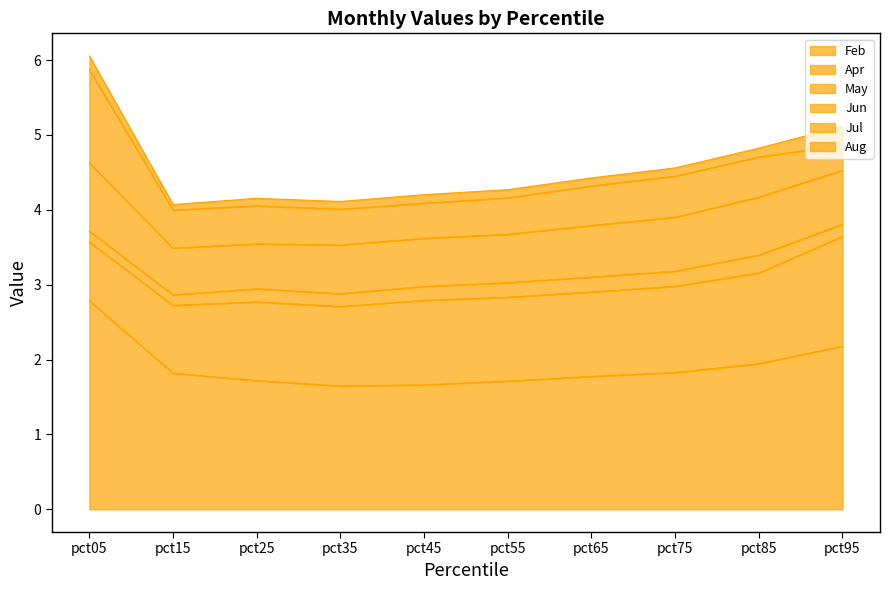

True or false: Apr has more than 1 points higher than both neighbors.

False